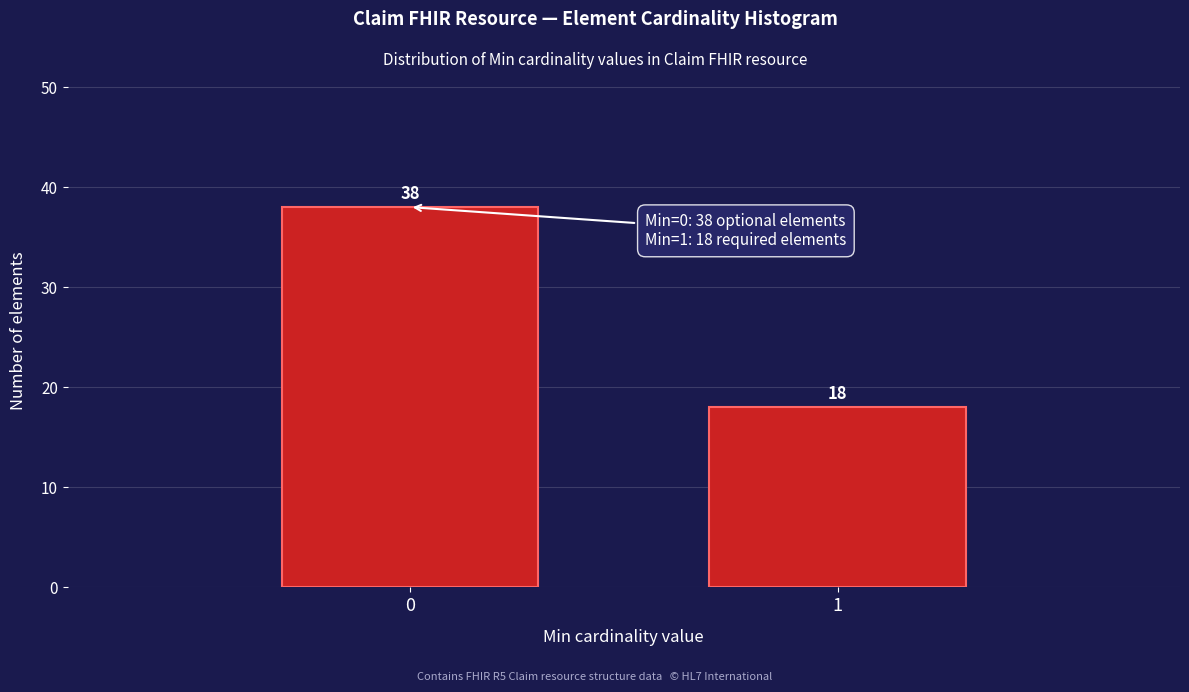

Reading right to left, list all the values displayed in this chart.

18	38